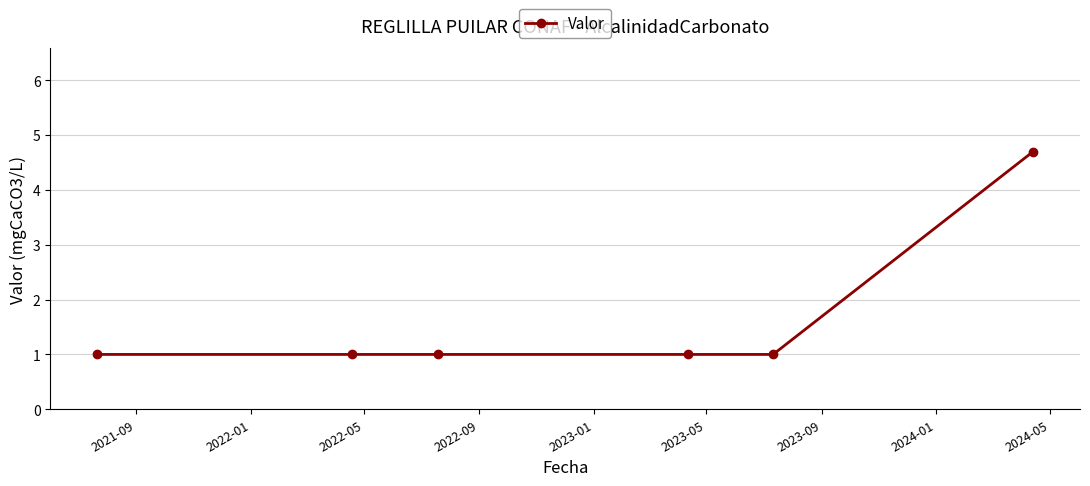

What is the average value?

1.6